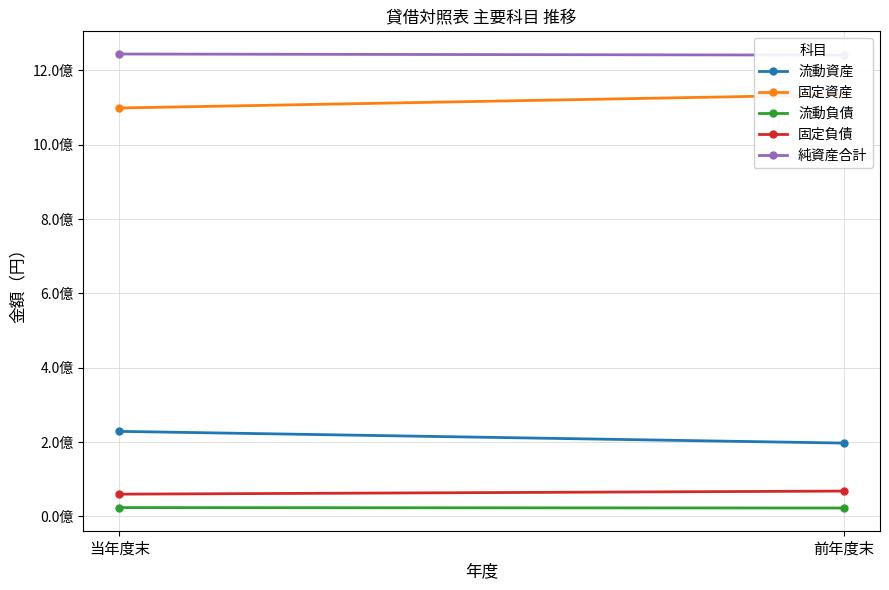

List the labels in order of 固定負債 value, largest first.

前年度末, 当年度末